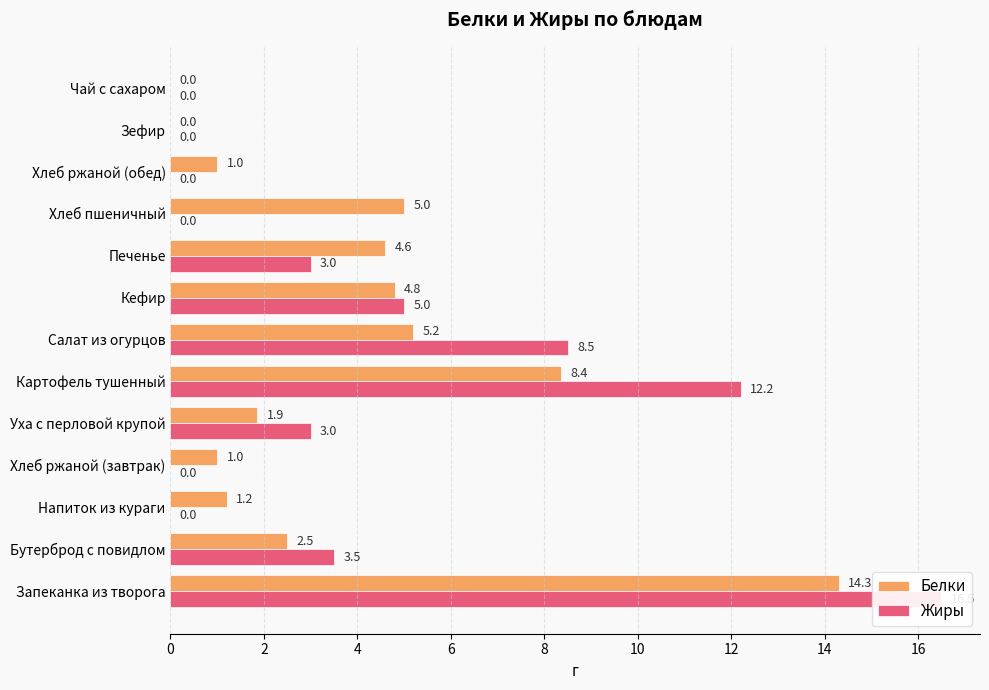

What is the maximum value for Белки?

14.3